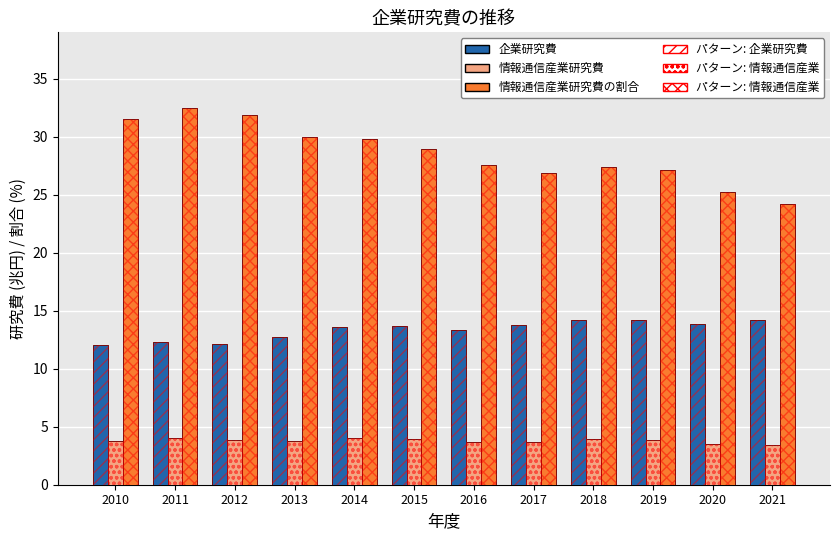

The value of 情報通信産業研究費の割合 at 2018 is 27.4. True or false?

True